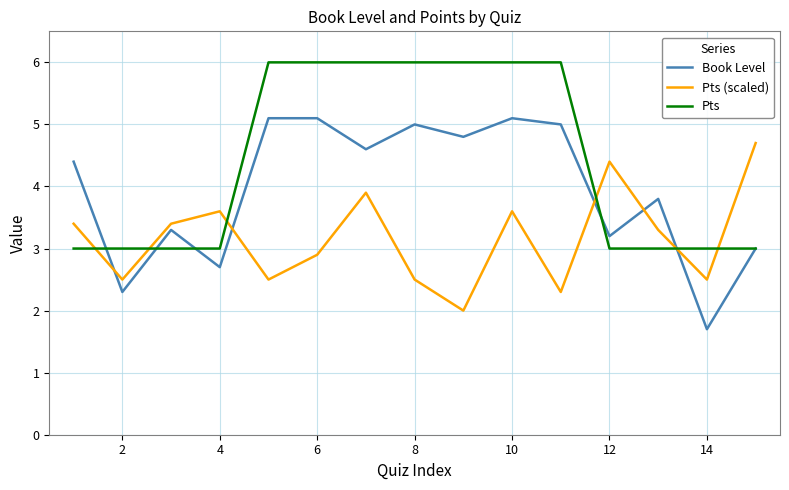

Reading right to left, extract all data points from this chart.

Book Level: 3.0	1.7	3.8	3.2	5.0	5.1	4.8	5.0	4.6	5.1	5.1	2.7	3.3	2.3	4.4
Pts (scaled): 4.7	2.5	3.3	4.4	2.3	3.6	2.0	2.5	3.9	2.9	2.5	3.6	3.4	2.5	3.4
Pts: 3.0	3.0	3.0	3.0	6.0	6.0	6.0	6.0	6.0	6.0	6.0	3.0	3.0	3.0	3.0